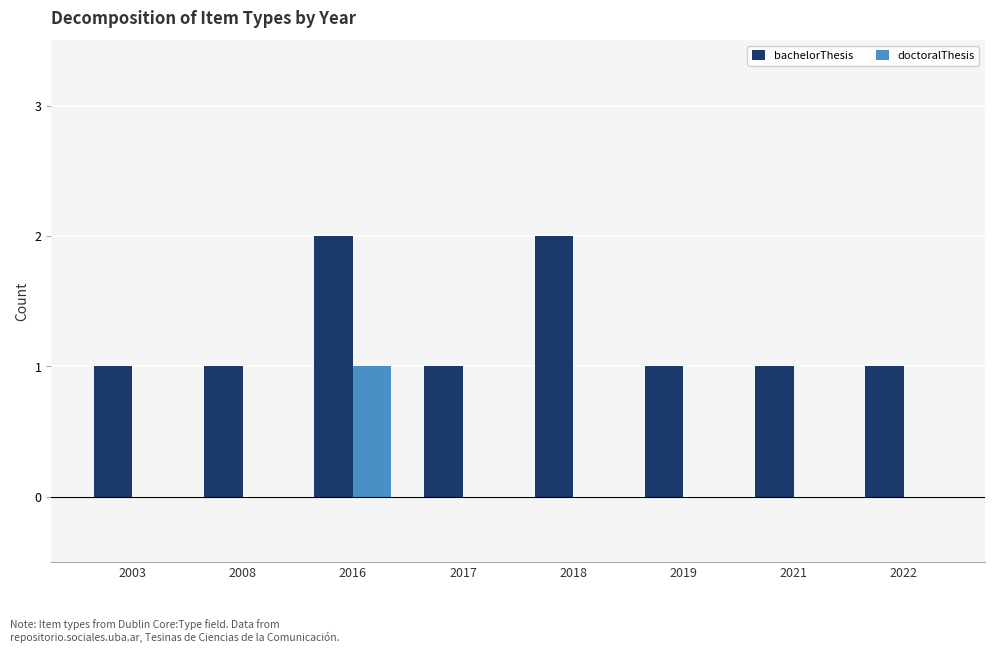

Reading left to right, list all the values displayed in this chart.

bachelorThesis: 2003=1	2008=1	2016=2	2017=1	2018=2	2019=1	2021=1	2022=1
doctoralThesis: 2003=0	2008=0	2016=1	2017=0	2018=0	2019=0	2021=0	2022=0